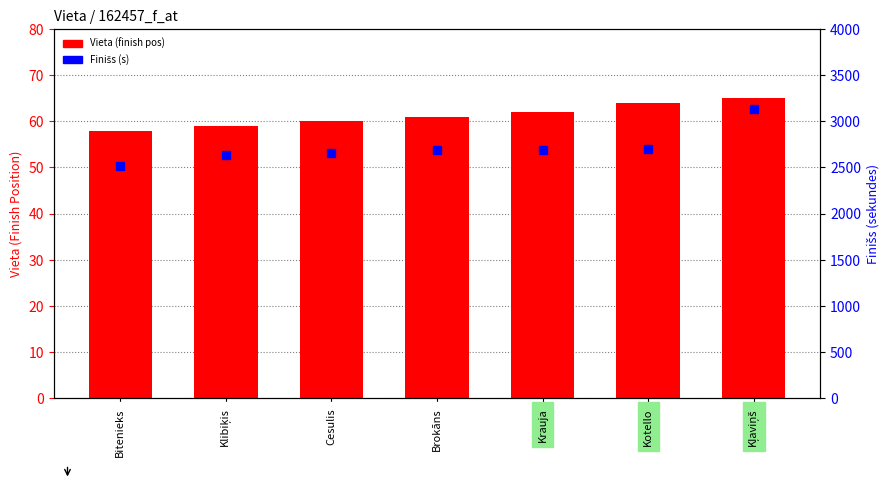

List the series in order of their peak value, lowest first.

Vieta (finish pos), Tīrais rez. (s)